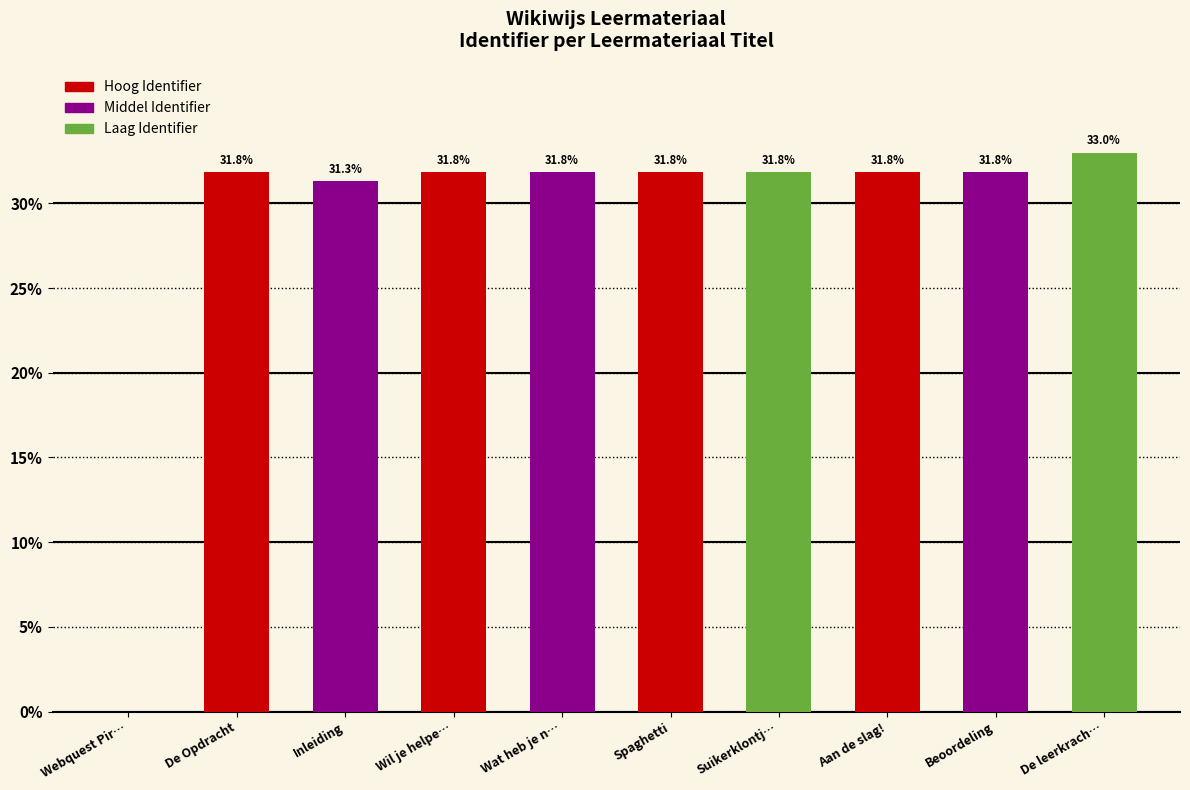

Where is the data nearest to the value 16?

Inleiding